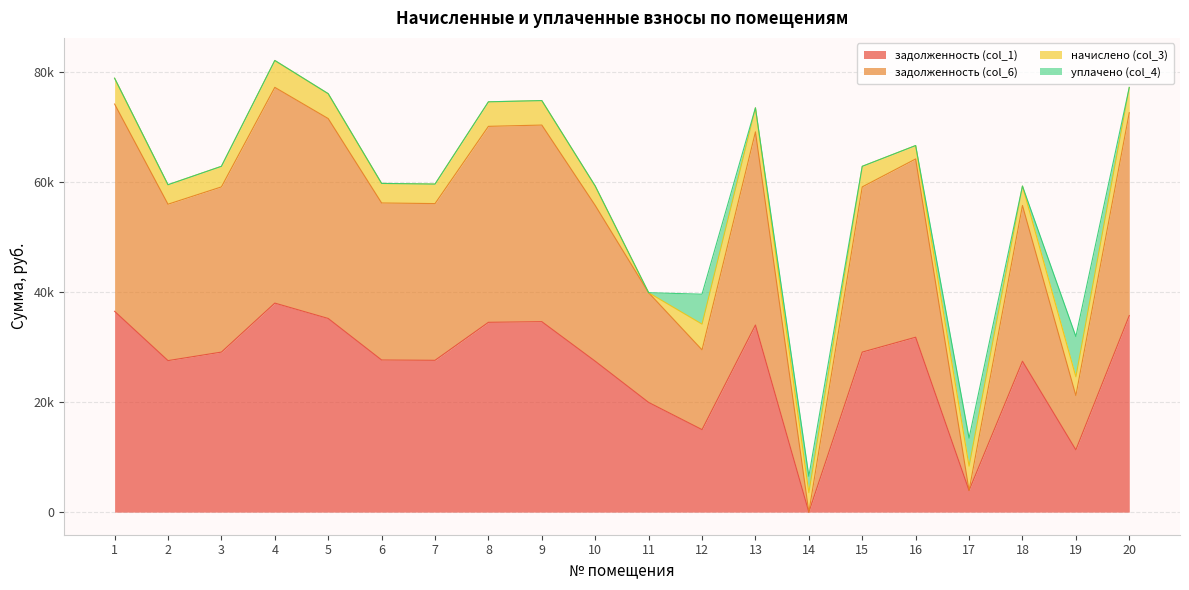

What is the average value of the задолженность (col_6) series?

53045.7